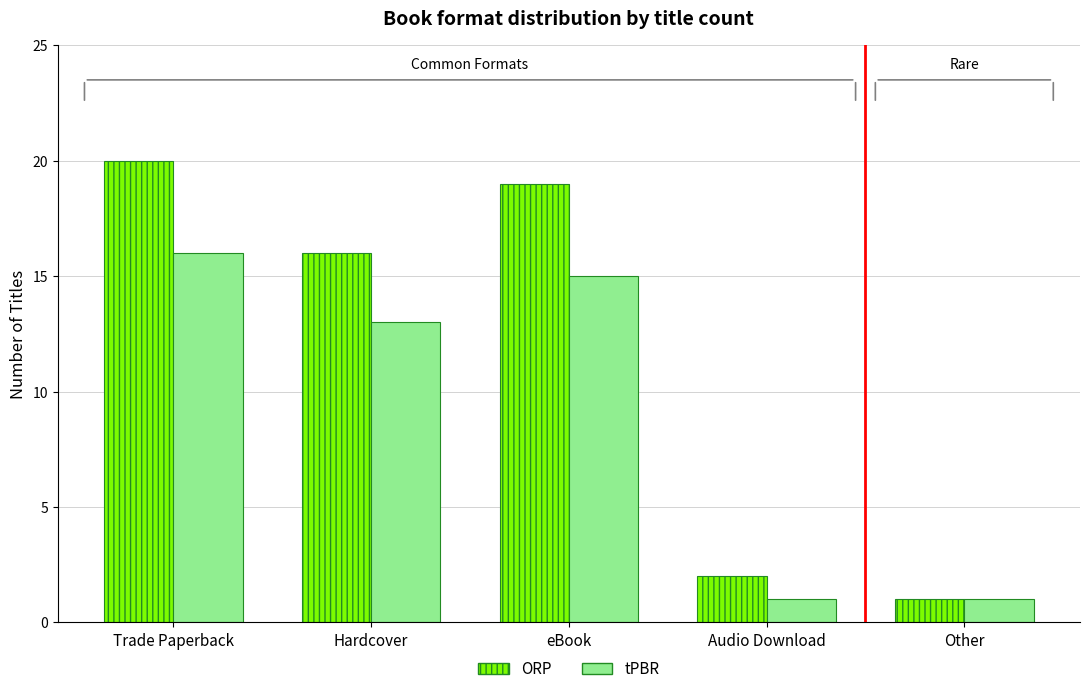

What is the sum of the tPBR values at Other and Audio Download?

2